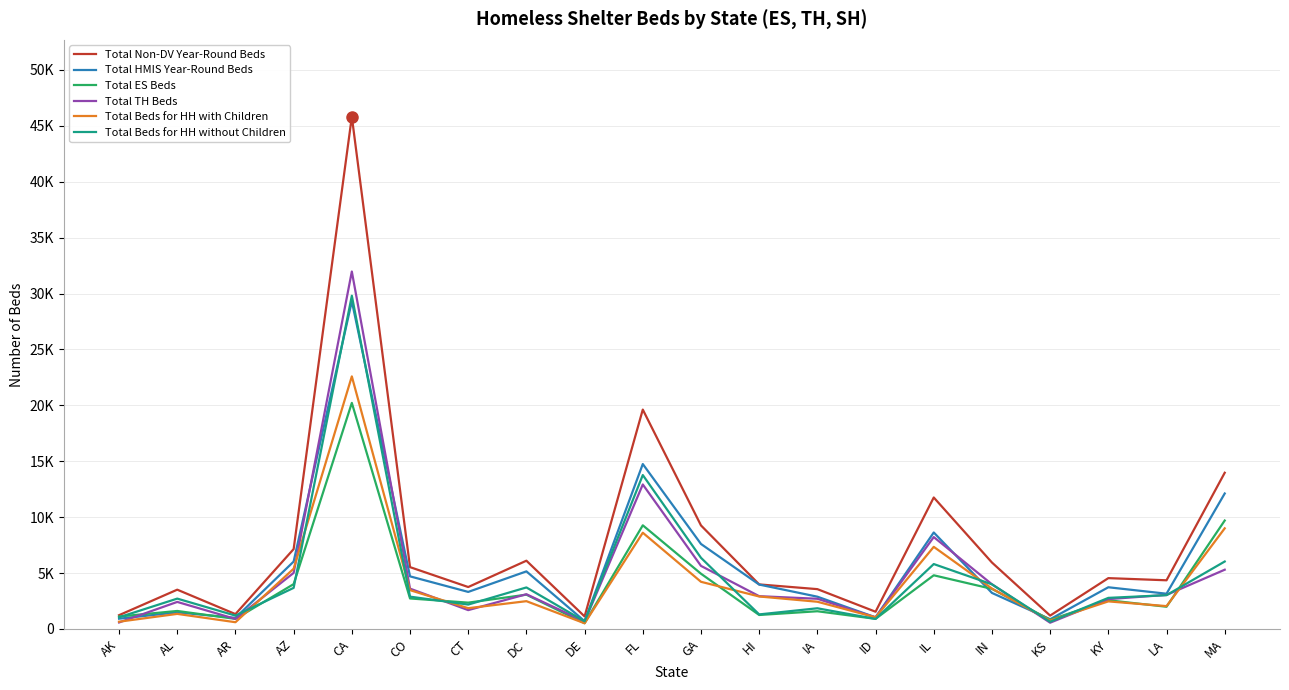

What are all the series names shown in the legend?

Total Non-DV Year-Round Beds, Total HMIS Year-Round Beds, Total ES Beds, Total TH Beds, Total Beds for HH with Children, Total Beds for HH without Children